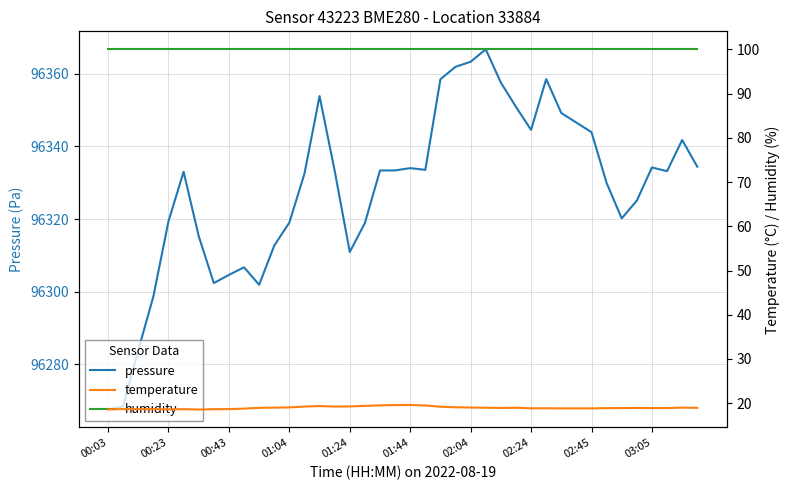

Which category has the lowest value in the humidity series?

00:03